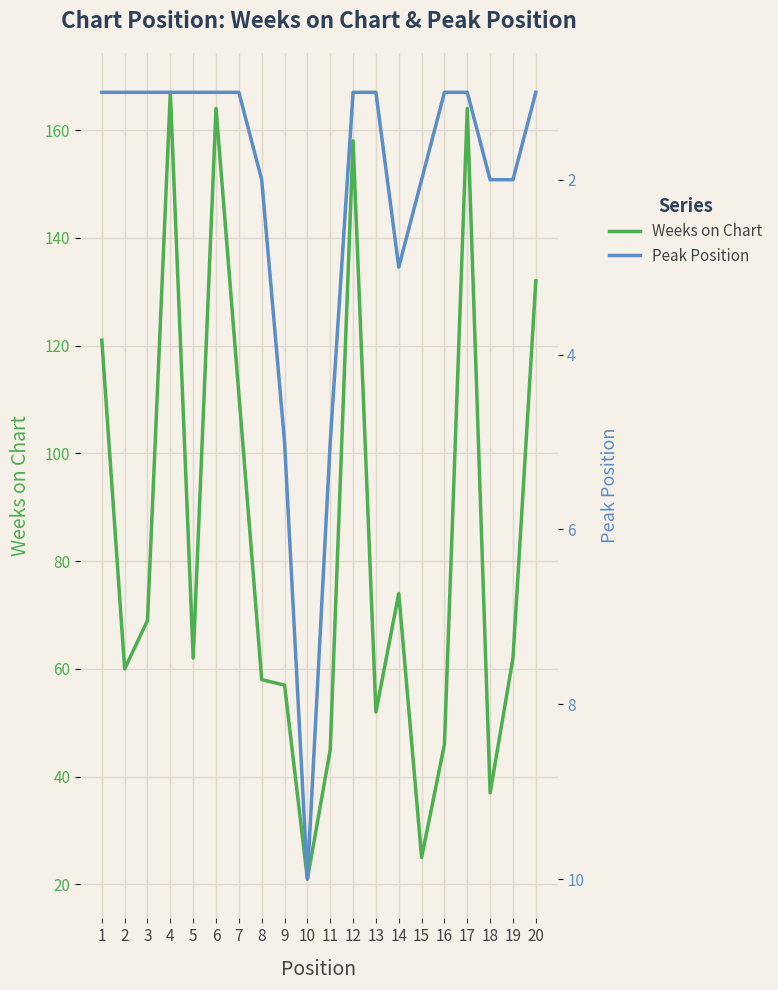

Is it true that Peak Position equals 2 at 3?

False